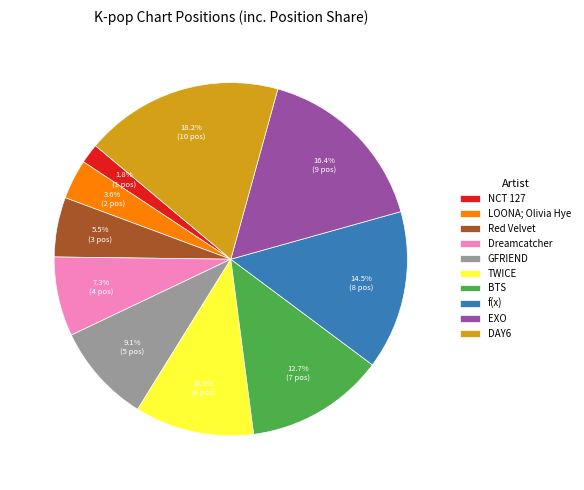

Count the number of slices in the pie.

10